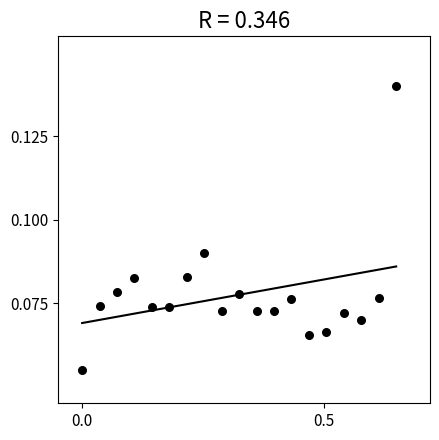

What is the range of X values (max minus min)?

0.7